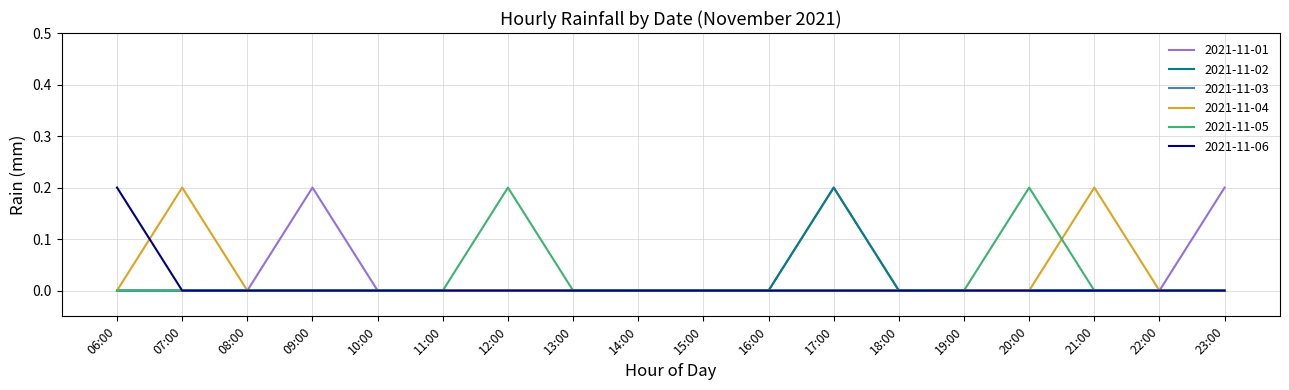

In 2021-11-02, how many points are higher than both neighbors (excluding endpoints)?

1